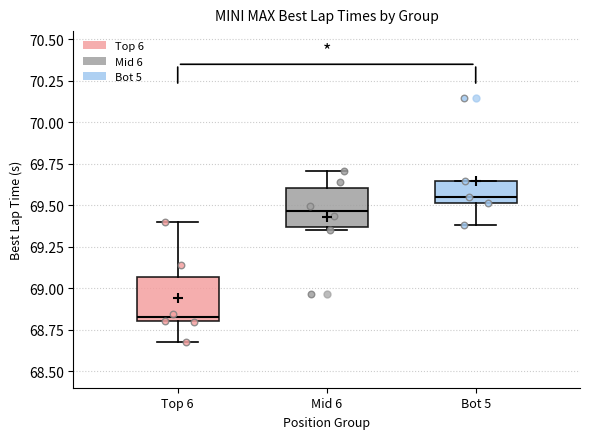

Reading left to right, read every box against the y-axis: the position of its median line, the range the box covers, and the ends of its whiskers. The values are not printed on the chart, so give them approximately, as read against the axis.

Top 6: median 68.85, box 68.80 to 69.05, whiskers 68.65 to 69.40
Mid 6: median 69.45, box 69.35 to 69.60, whiskers 69.35 (just below the box's lower edge) to 69.70
Bot 5: median 69.55, box 69.50 to 69.65, whiskers 69.40 to 69.65